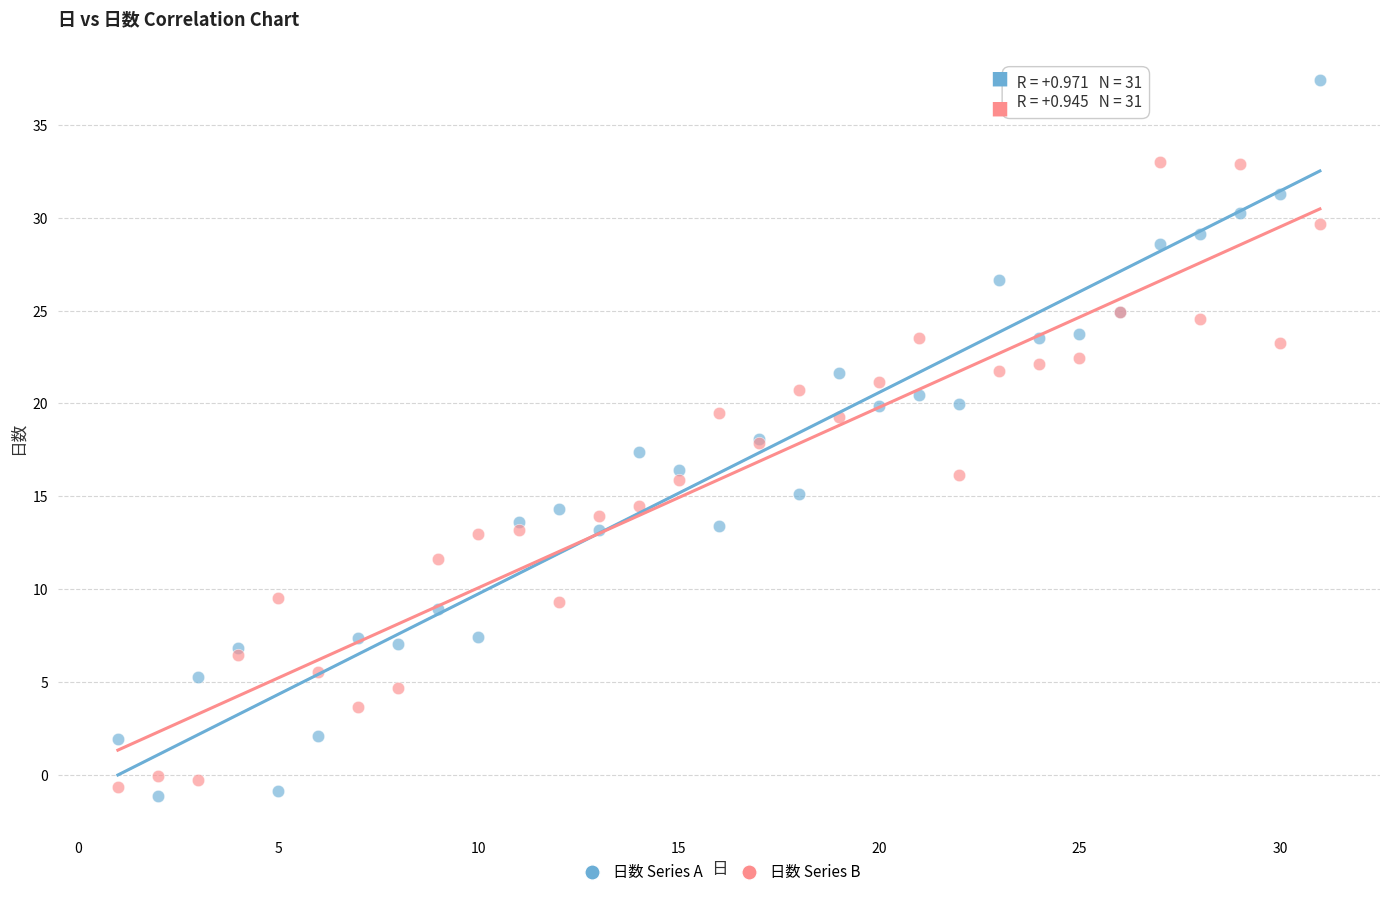

Which series contains the lowest Y value?

日数 Series A